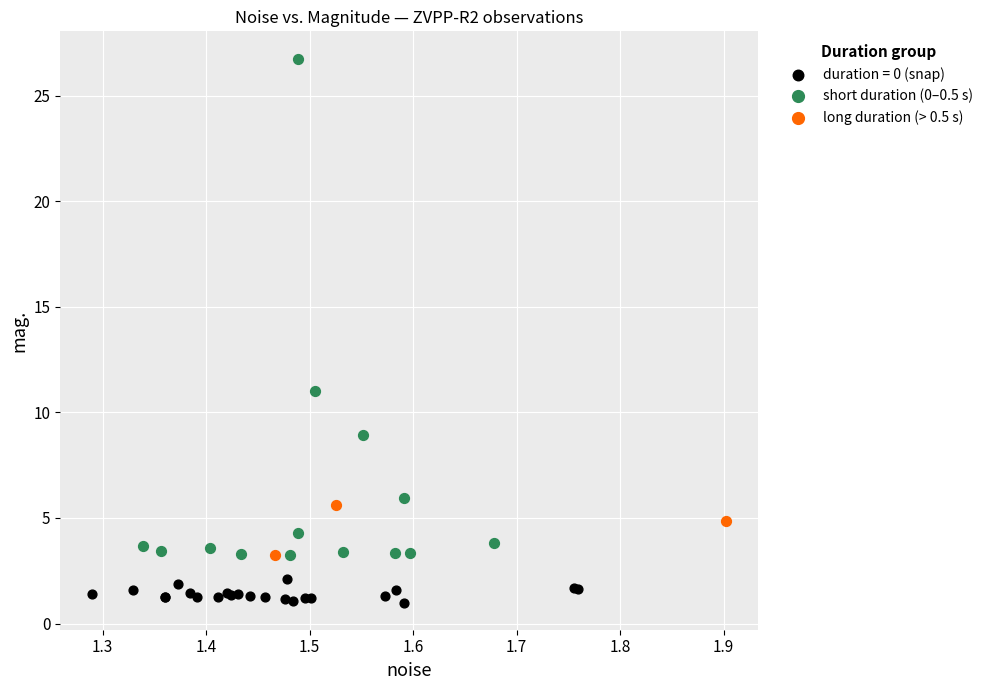

Which series contains the lowest Y value?

duration = 0 (snap)